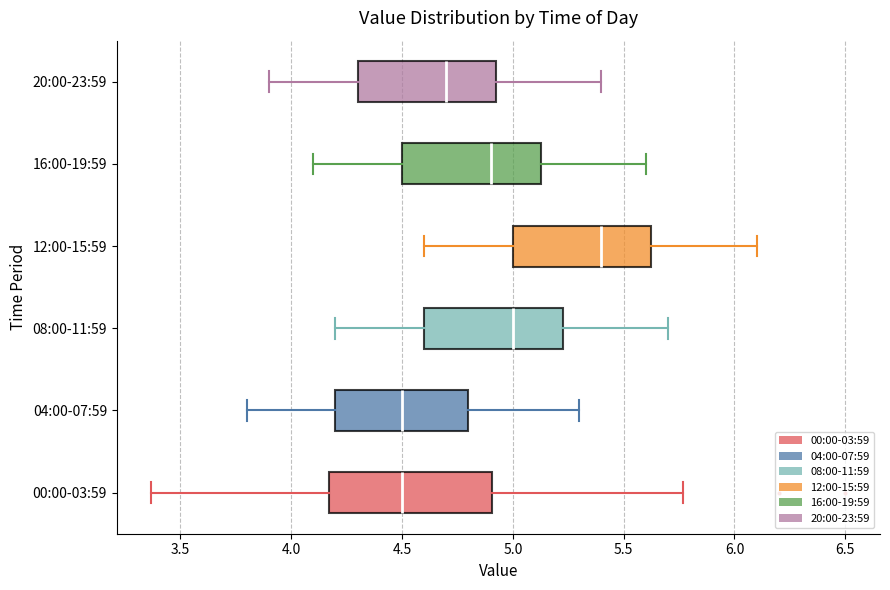

Reading bottom to top, read every box against the x-axis: the position of its median line, the range the box covers, and the ends of its whiskers. The values are not printed on the chart, so give them approximately, as read against the axis.

00:00-03:59: median 4.50, box 4.15 to 4.90, whiskers 3.35 to 5.75
04:00-07:59: median 4.50, box 4.20 to 4.80, whiskers 3.80 to 5.30
08:00-11:59: median 5.00, box 4.60 to 5.25, whiskers 4.20 to 5.70
12:00-15:59: median 5.40, box 5.00 to 5.65, whiskers 4.60 to 6.10
16:00-19:59: median 4.90, box 4.50 to 5.15, whiskers 4.10 to 5.60
20:00-23:59: median 4.70, box 4.30 to 4.95, whiskers 3.90 to 5.40